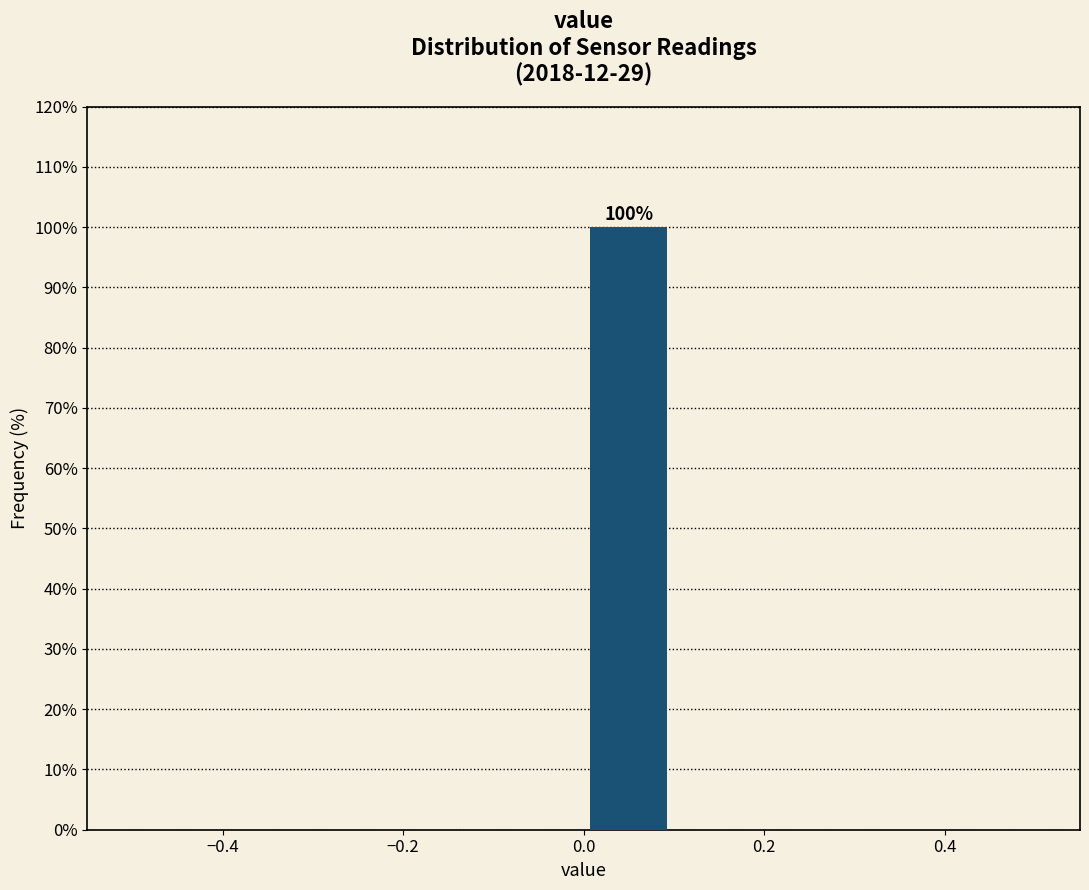

Which range on the x-axis has the tallest bar?

0.0 to 0.1